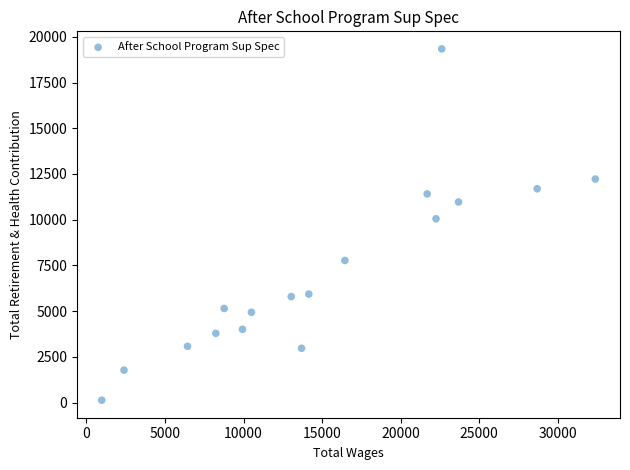

What Y value in the scatter plot is closest to 9737?

10051